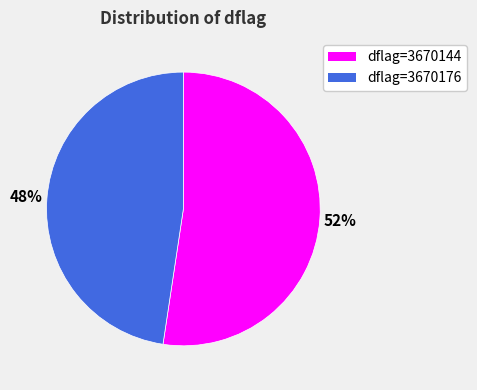

Is there any slice that represents more than half of the pie?

Yes